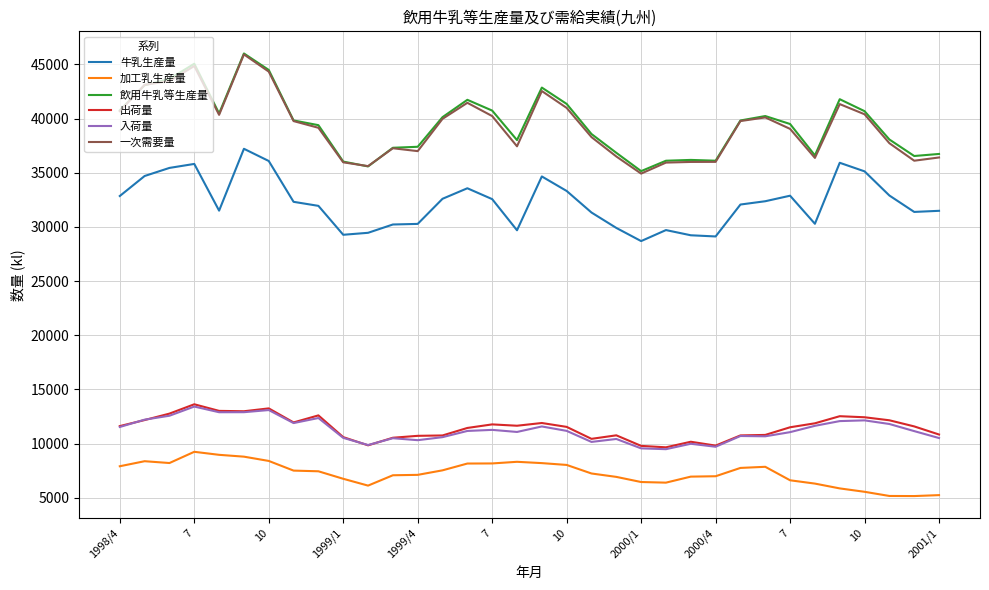

How many distinct data groups are displayed?

6